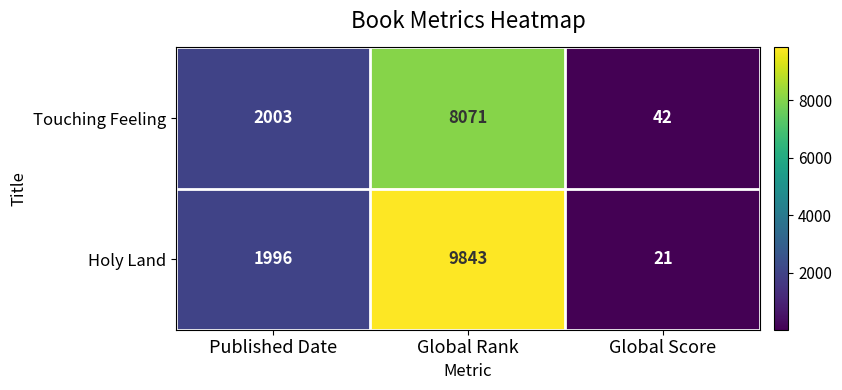

How many categories are shown in the chart?

3